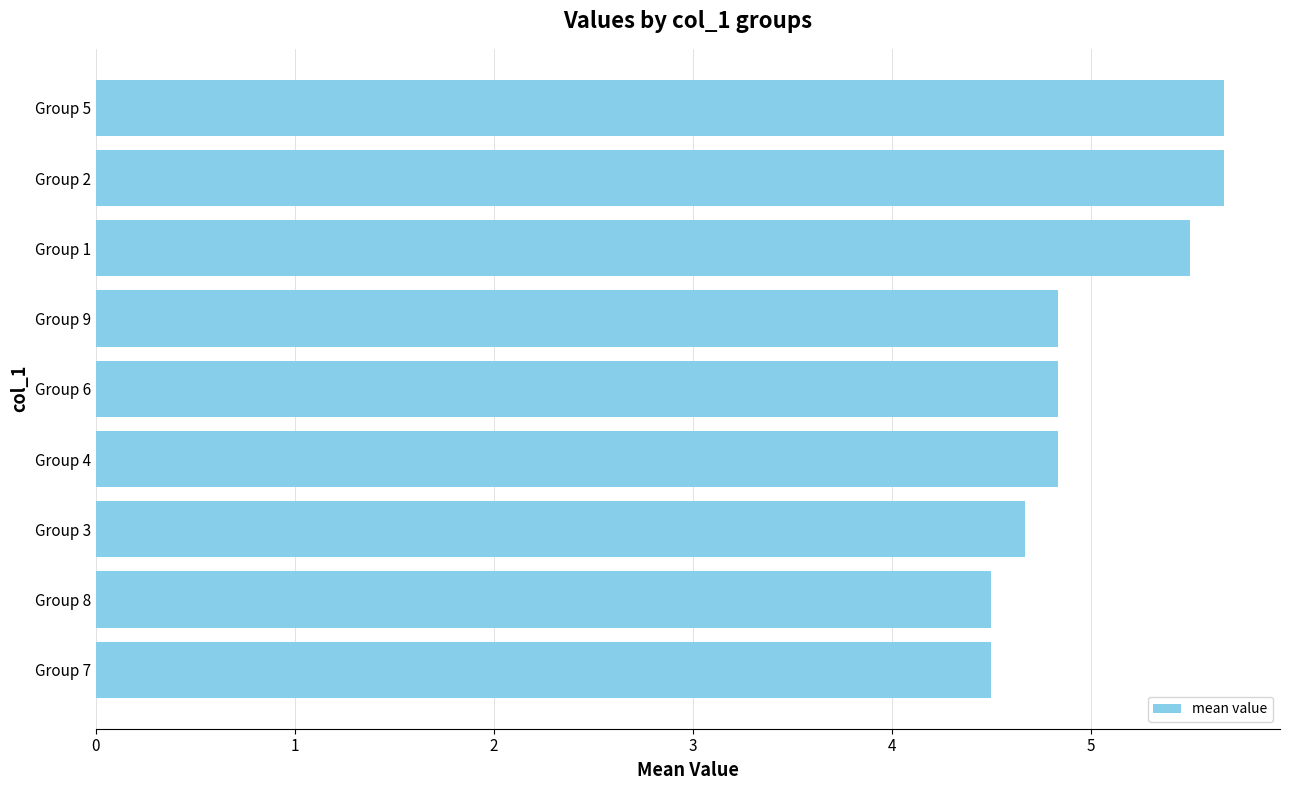

Reading top to bottom, extract all data points from this chart.

5.7	5.7	5.5	4.8	4.8	4.8	4.7	4.5	4.5